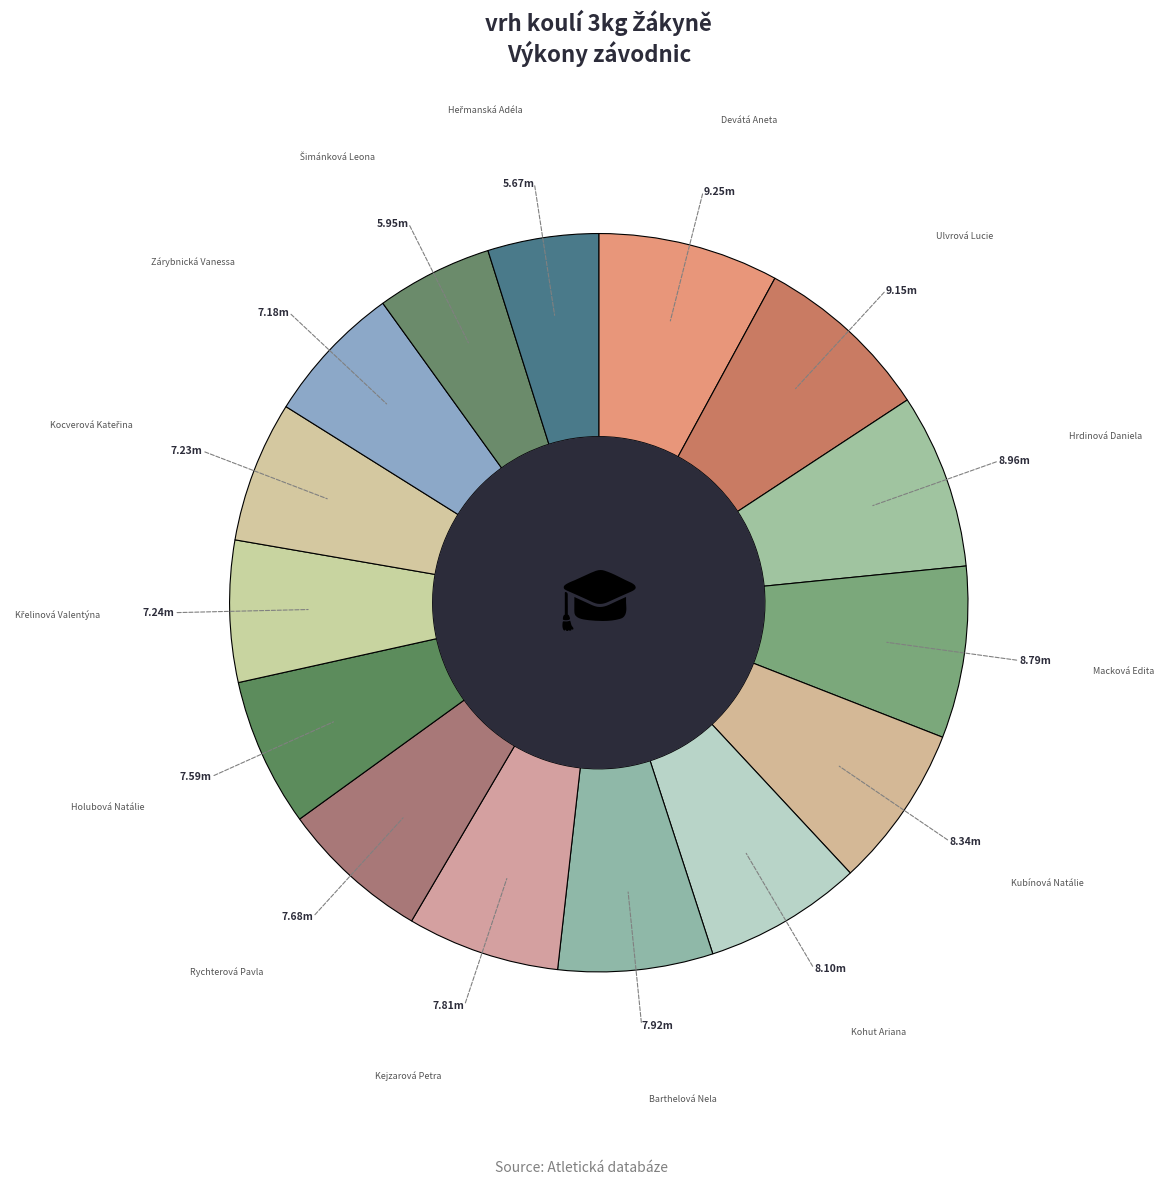

Which slice is the largest?

Devátá Aneta